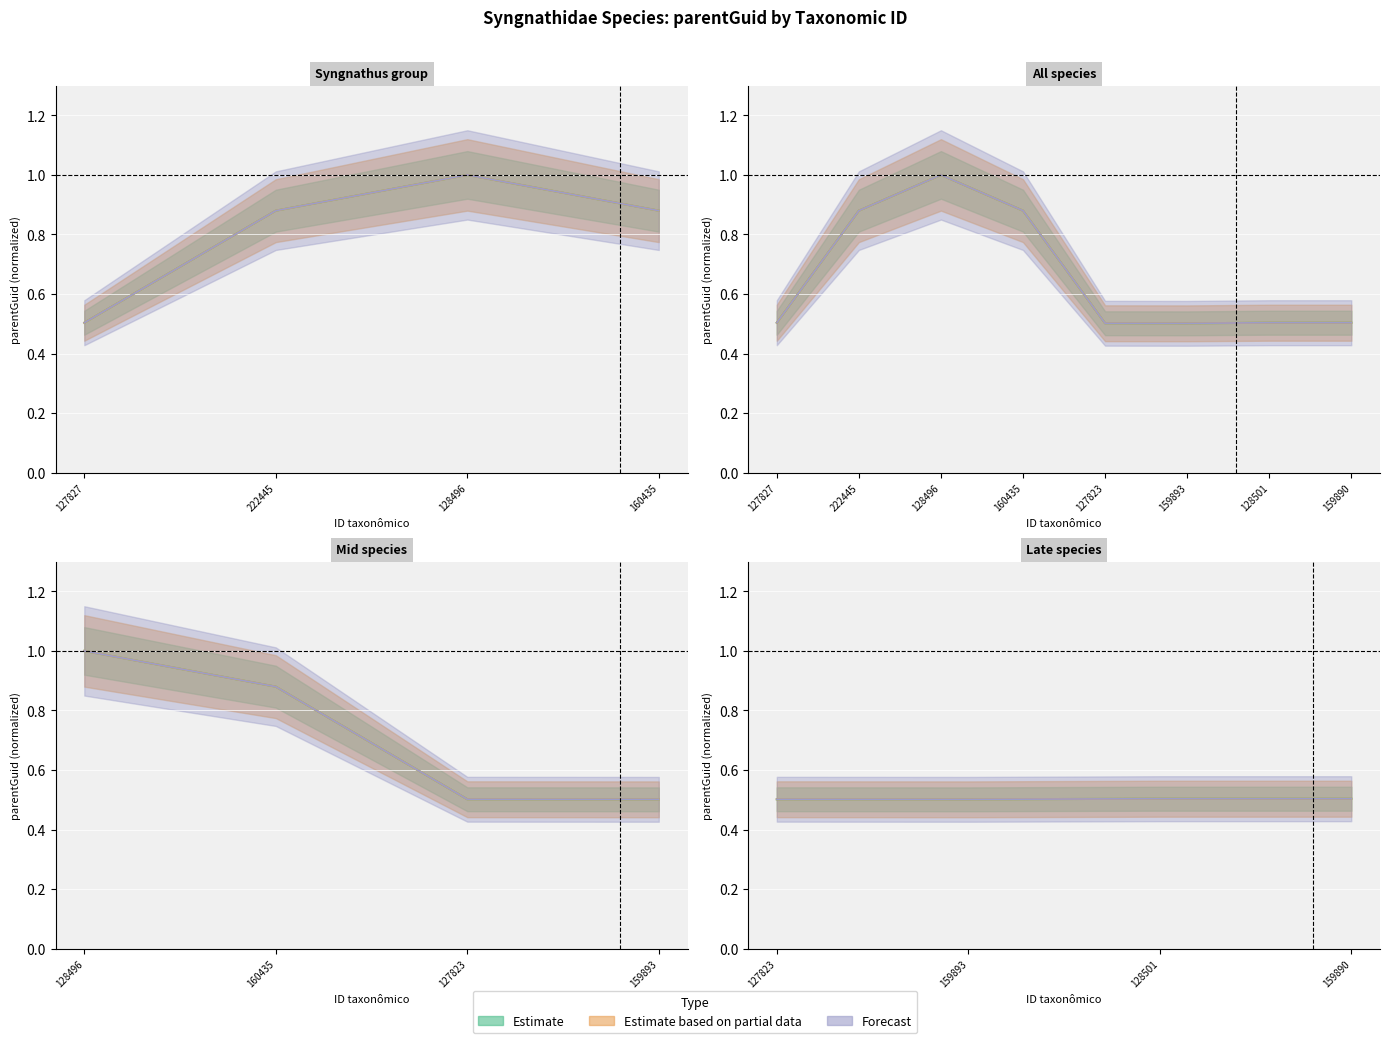

At how many categories does at least one series exceed 0?

8